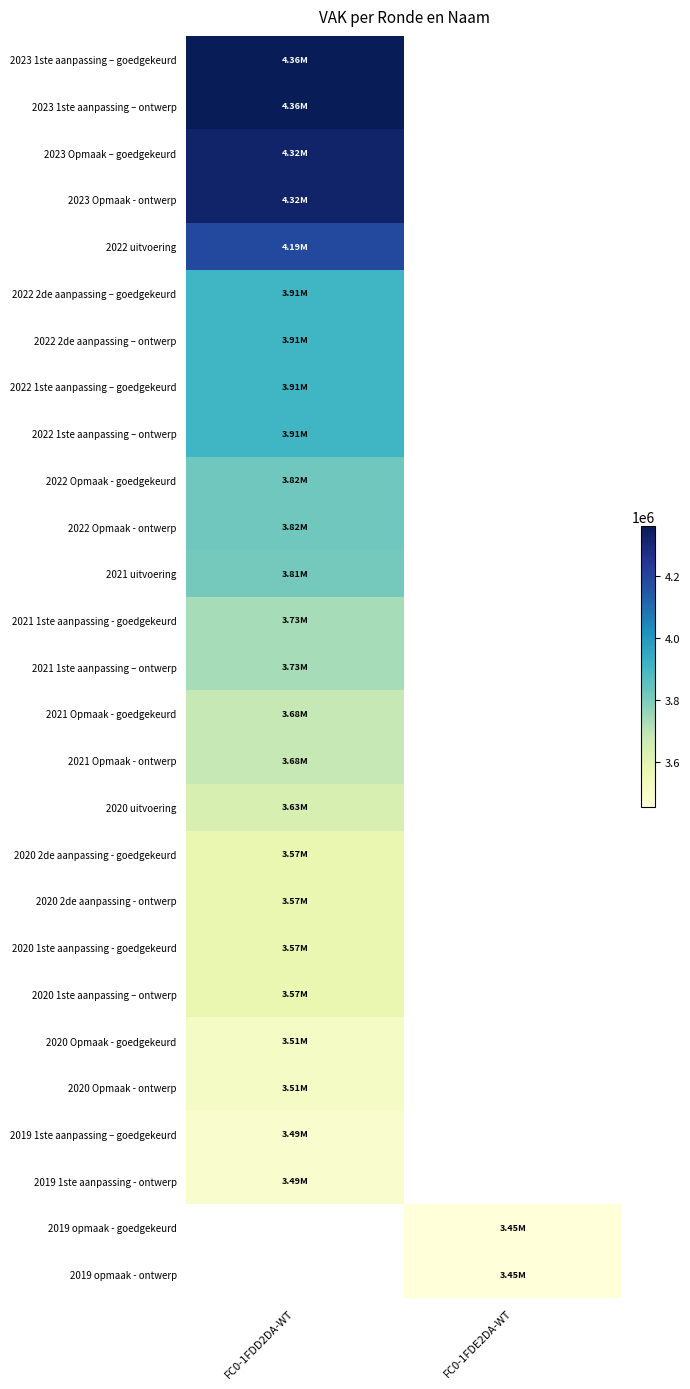

What is the maximum value for 2020 Opmaak - ontwerp?

3511418.0